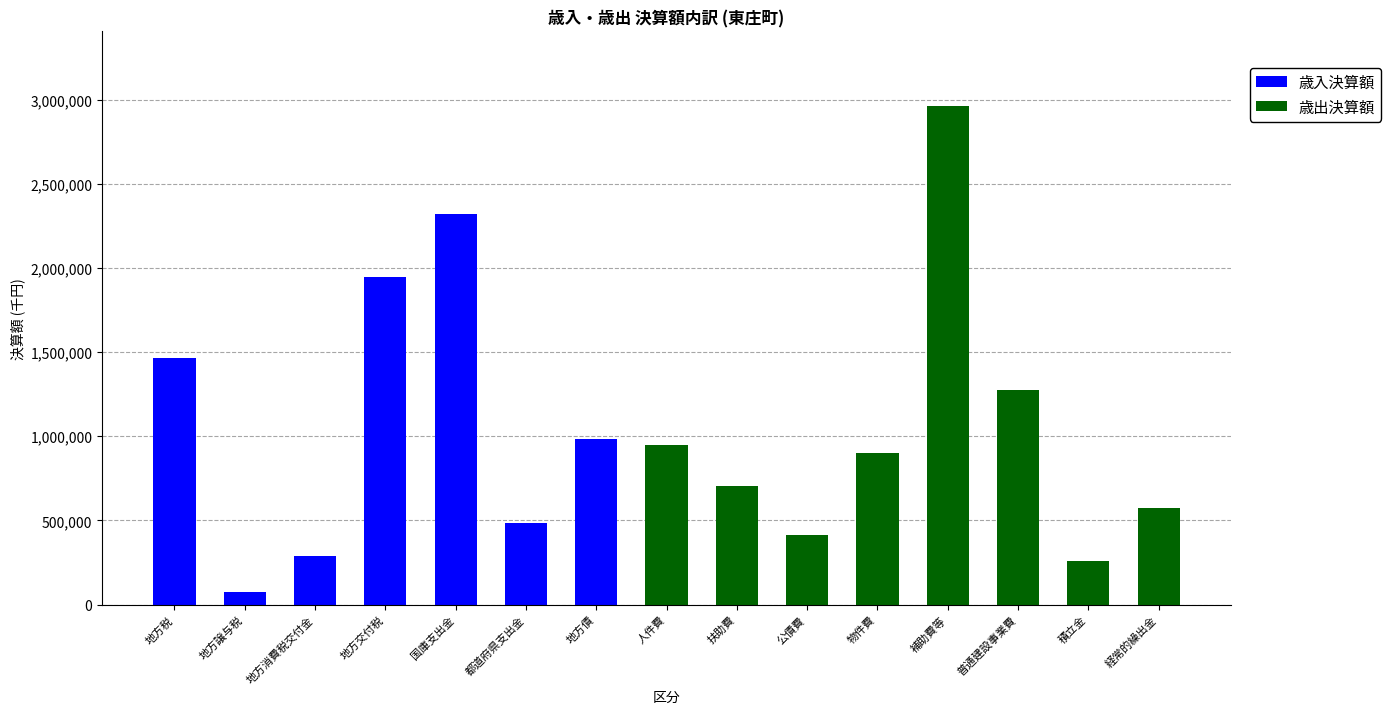

True or false: 歳入決算額 has a value of 980400 at 地方債.

True